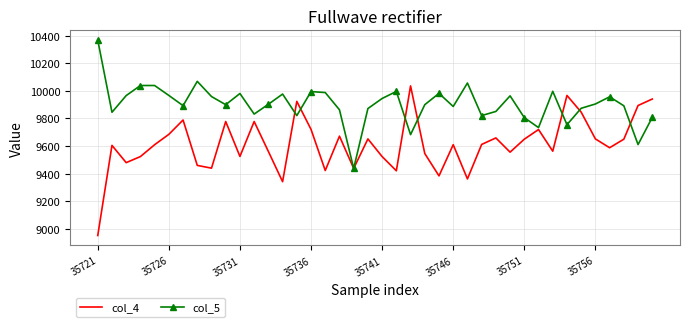

Which series has the widest spread of values?

col_4